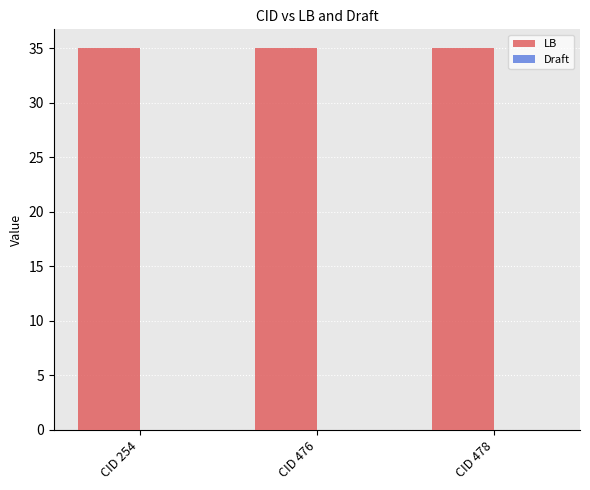

At which label is LB closest to 35?

CID 254